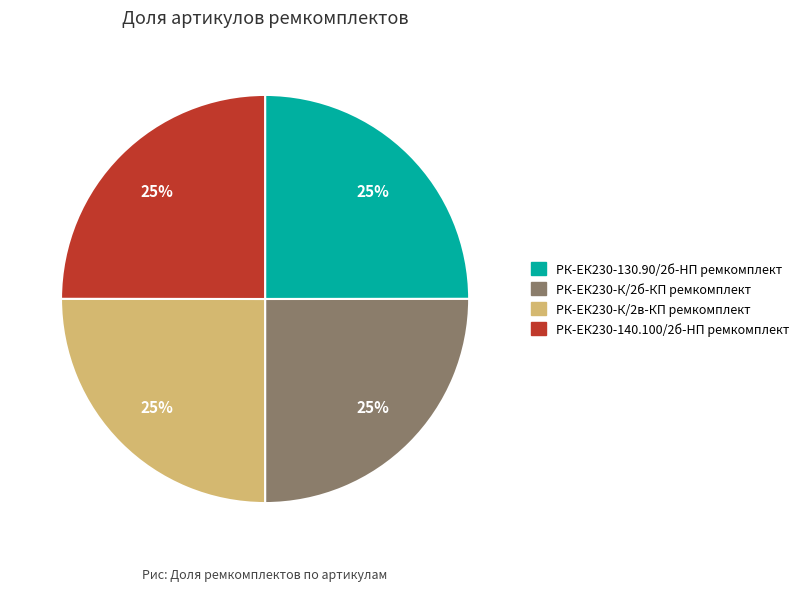

How many slices are in this pie chart?

4